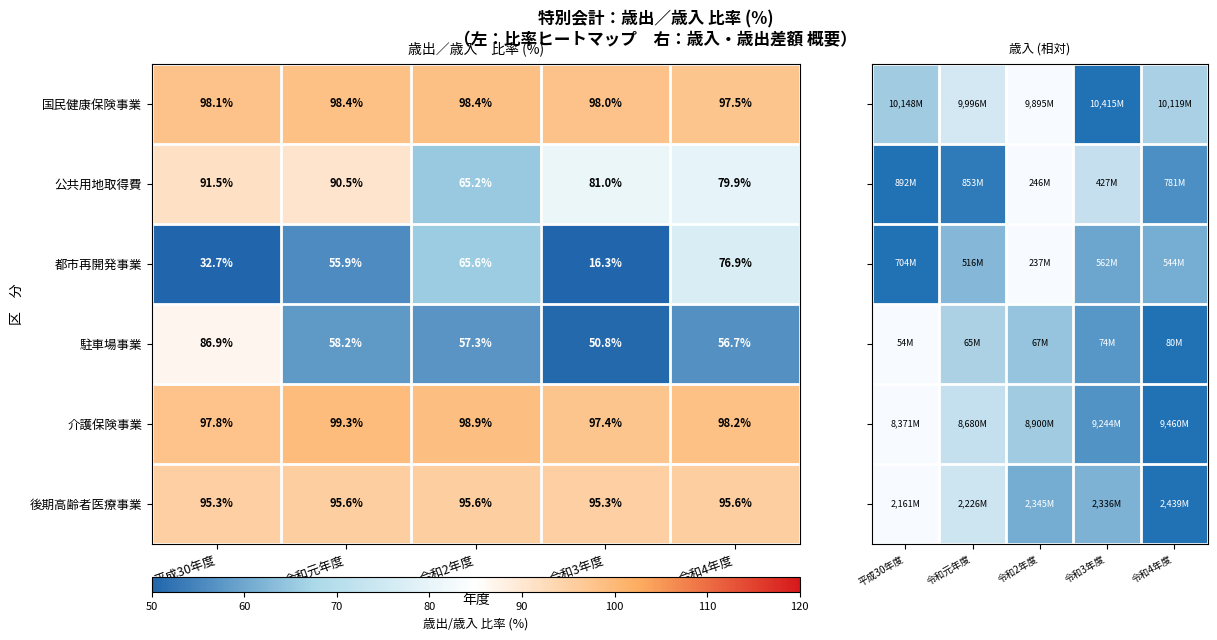

What is the difference between the maximum and minimum values in the 後期高齢者医療事業 series?

0.3